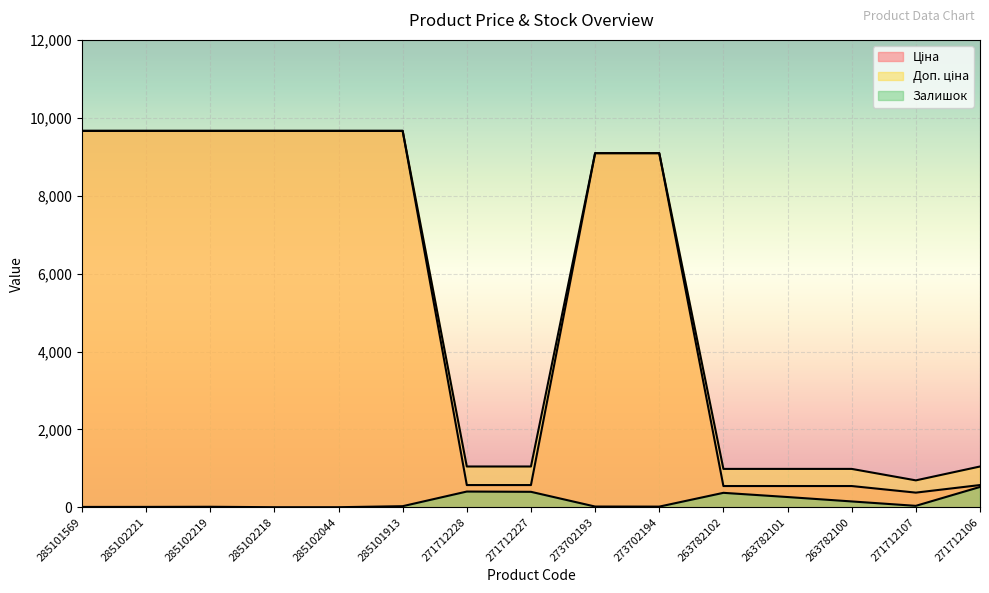

What is the average value of the Доп. ціна series?

5531.1